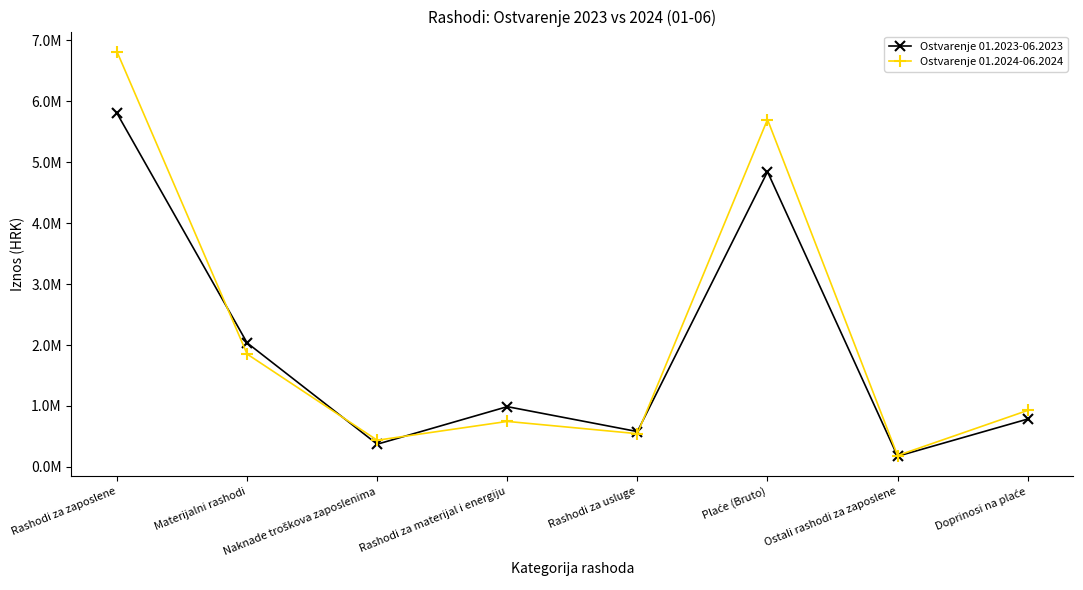

What are all the series names shown in the legend?

Ostvarenje 01.2023-06.2023, Ostvarenje 01.2024-06.2024